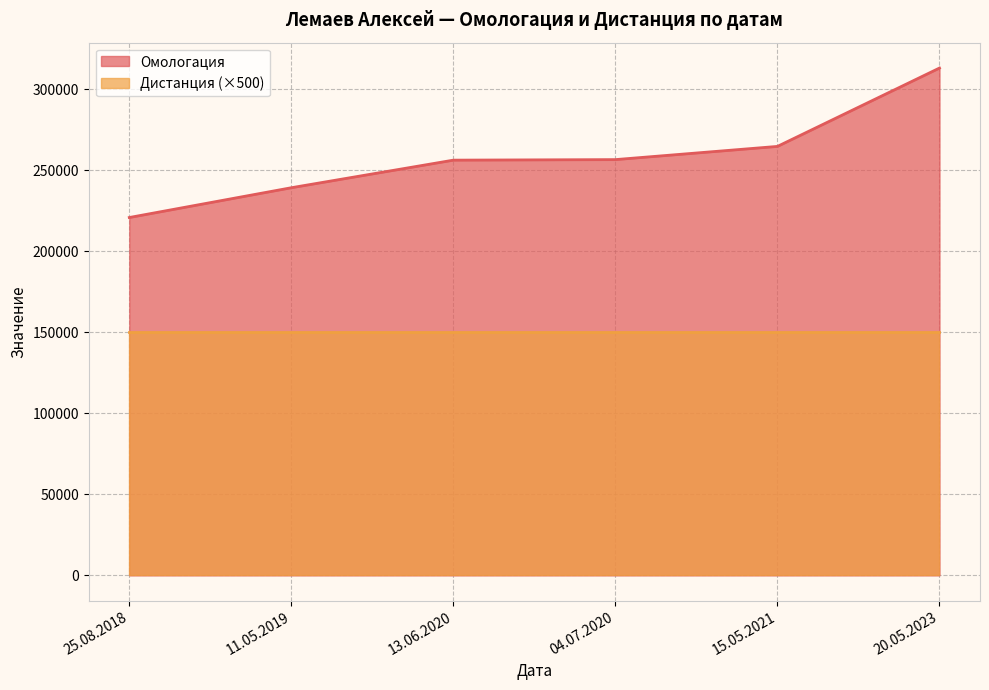

What is the label of the 5th point from the right?

11.05.2019